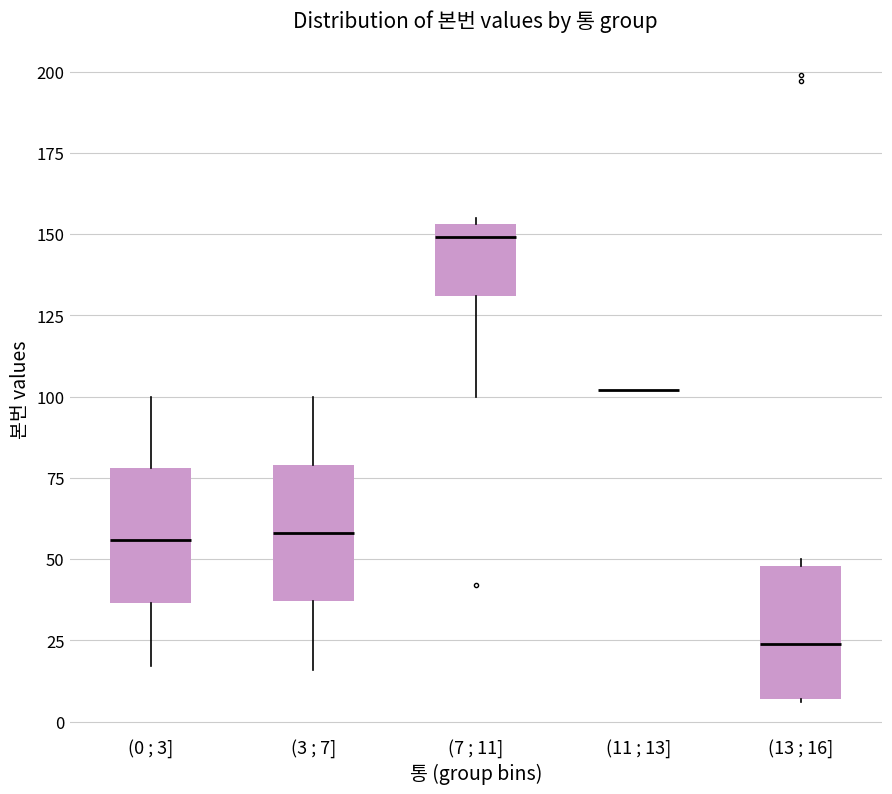

Reading left to right, transcribe this box plot: for each box, give where its median line is, the range the box spans, and where its two whiskers end, as read against the y-axis. The values are not printed on the chart, so give them approximately, as read against the axis.

(0 ; 3]: median 55, box 35 to 80, whiskers 15 to 100
(3 ; 7]: median 60, box 35 to 80, whiskers 15 to 100
(7 ; 11]: median 150, box 130 to 155, whiskers 100 to 155 (just above the box's upper edge)
(11 ; 13]: box collapsed to a line at 100, whiskers 100 to 100
(13 ; 16]: median 25, box 5 to 50, whiskers 5 to 50 (just above the box's upper edge)